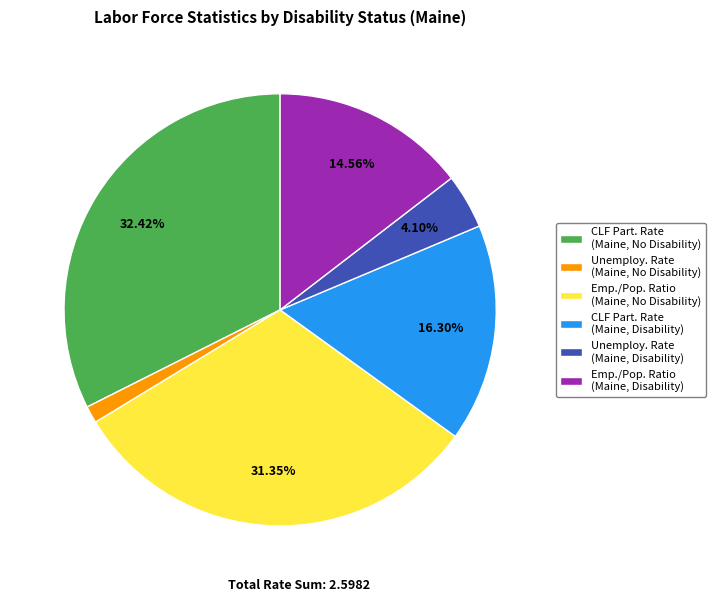

Is there a majority slice in this chart?

No